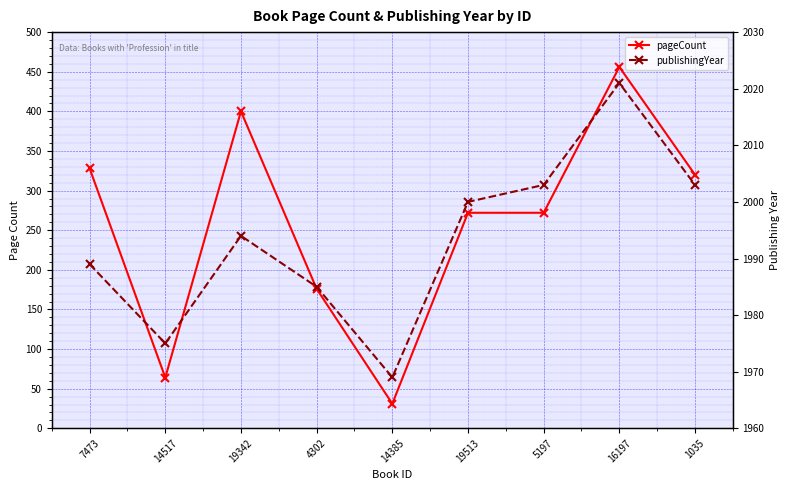

Where does the publishingYear series first go above 1994?

19513